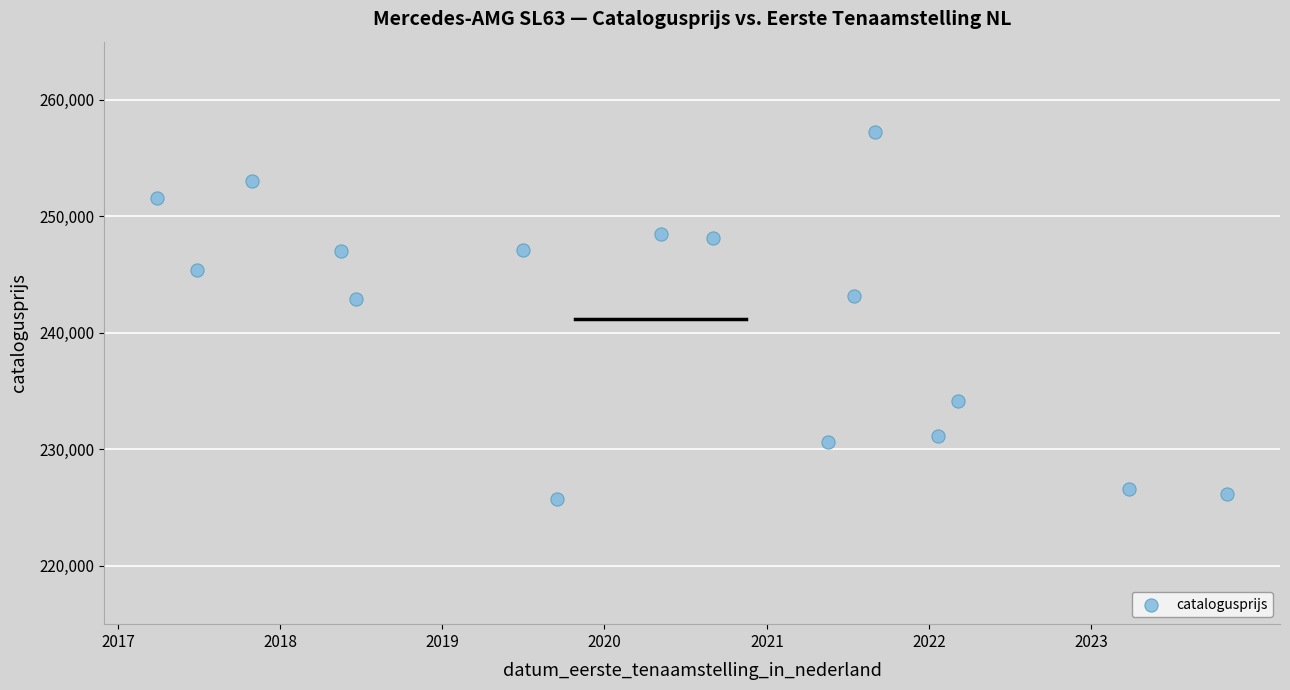

What is the range of Y values (max minus min)?

31499